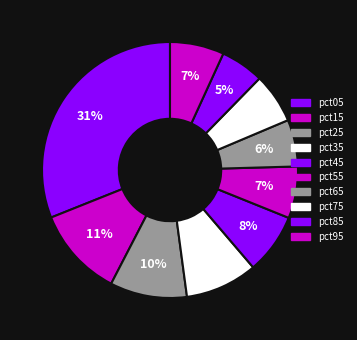

Count the number of slices in the pie.

10